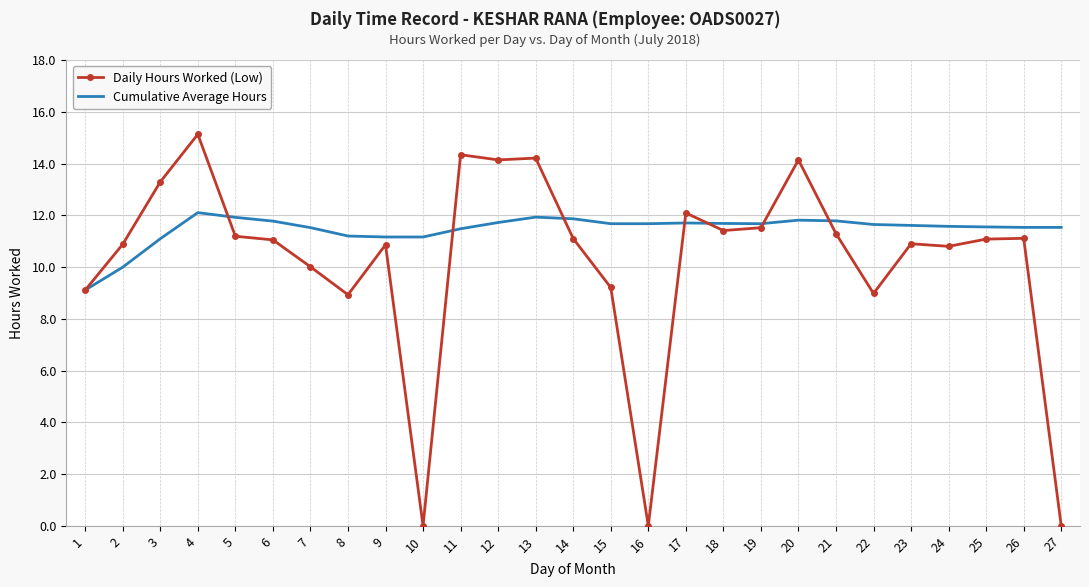

What is the minimum value for Cumulative Average Hours?

9.1